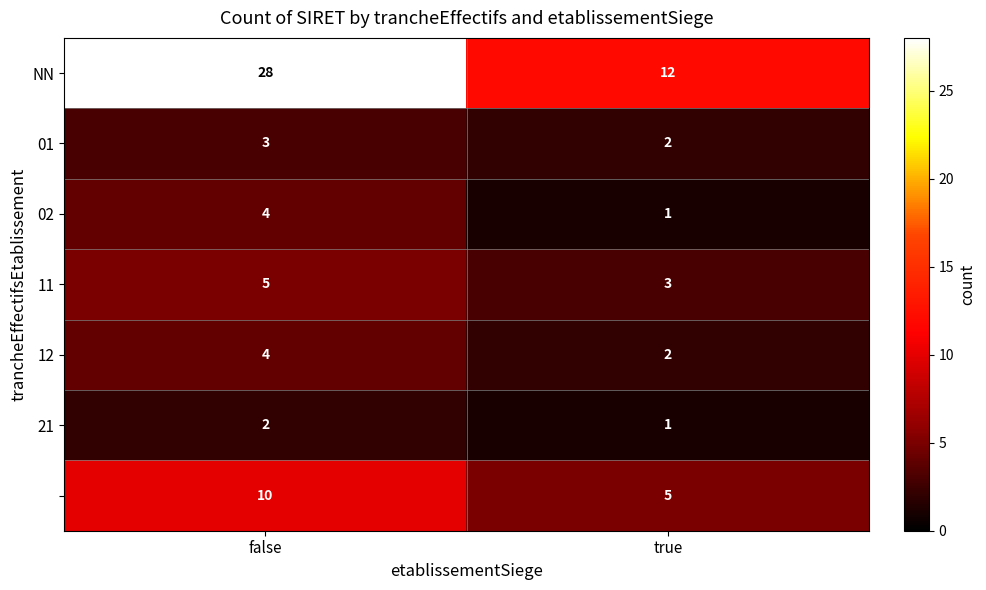

Which label corresponds to the largest value in the chart?

false